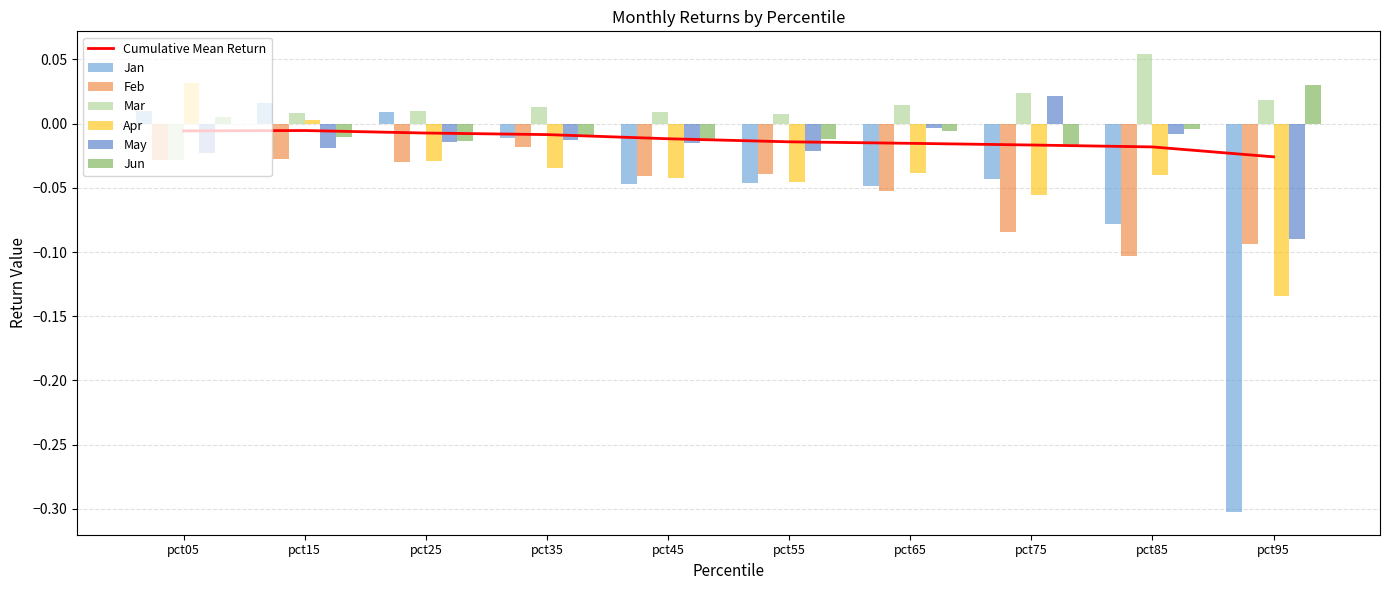

True or false: Apr has a value of -0.1 at pct65.

False